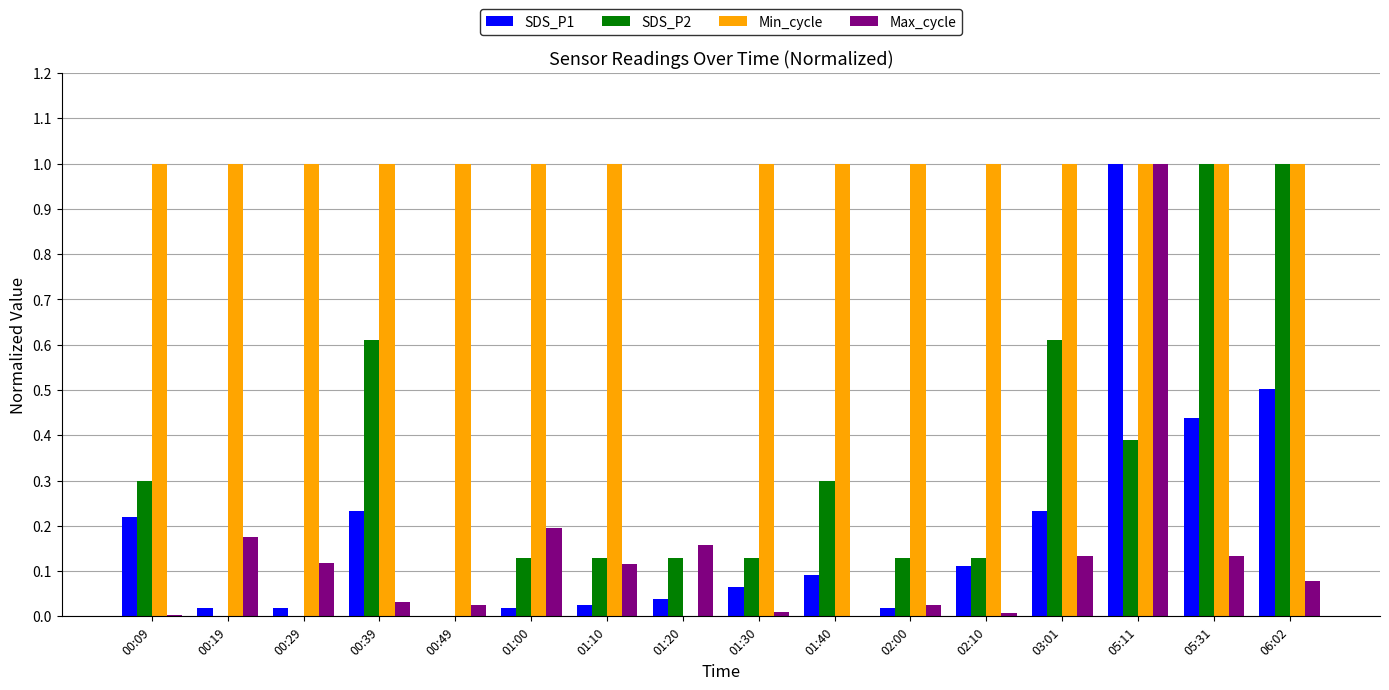

Which series changed the most between 01:20 and 02:10?

Min_cycle